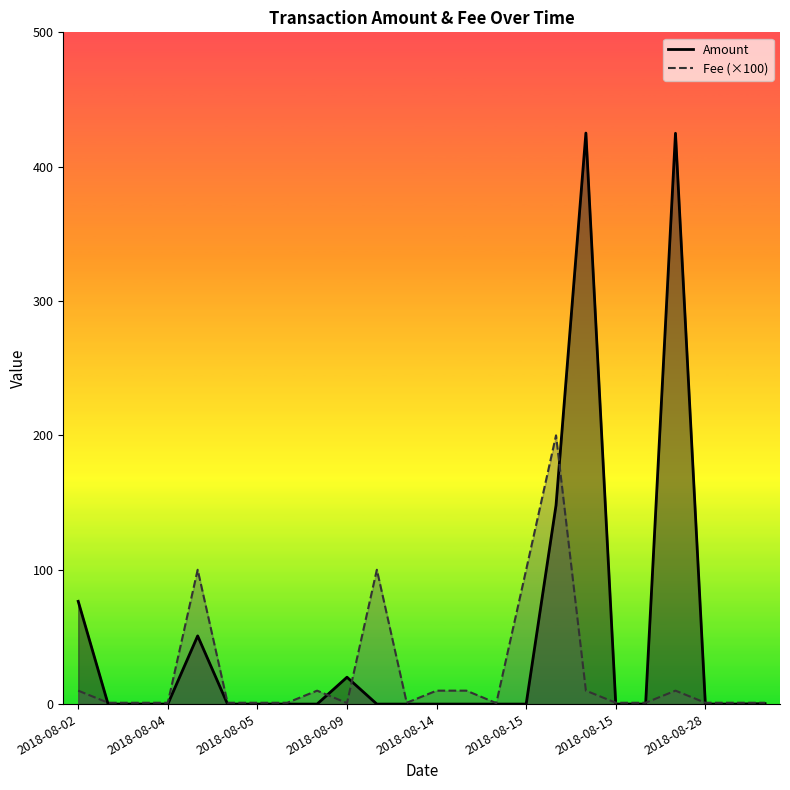

At 2018-08-15, list the series in order from smallest to largest.

Amount, Fee